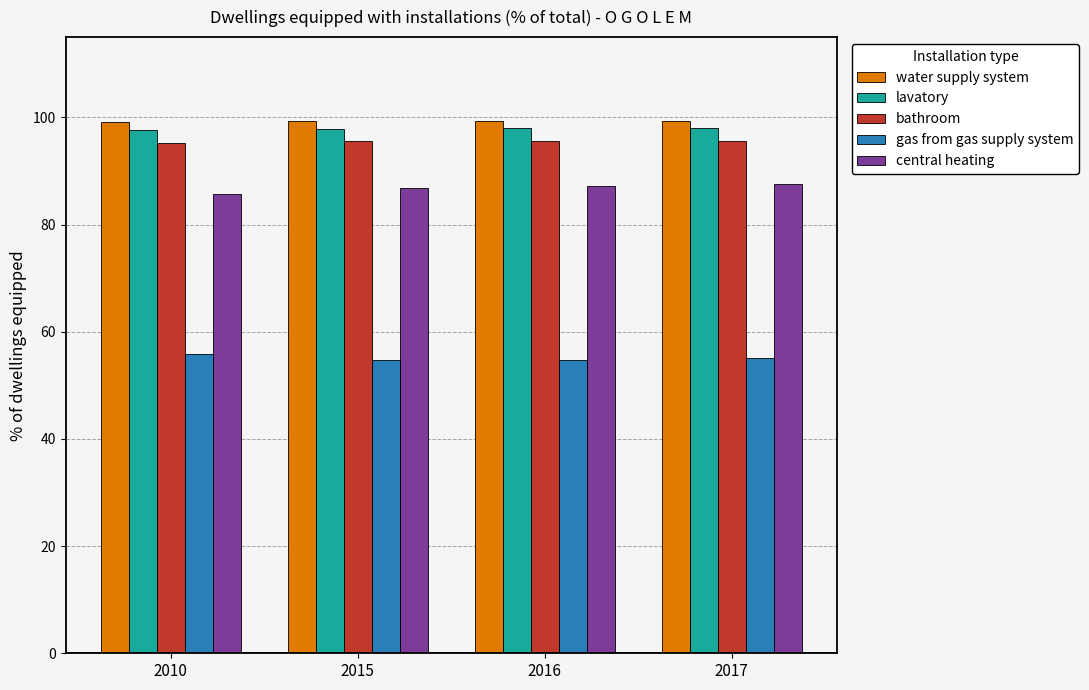

What are all the series names shown in the legend?

water supply system, lavatory, bathroom, gas from gas supply system, central heating